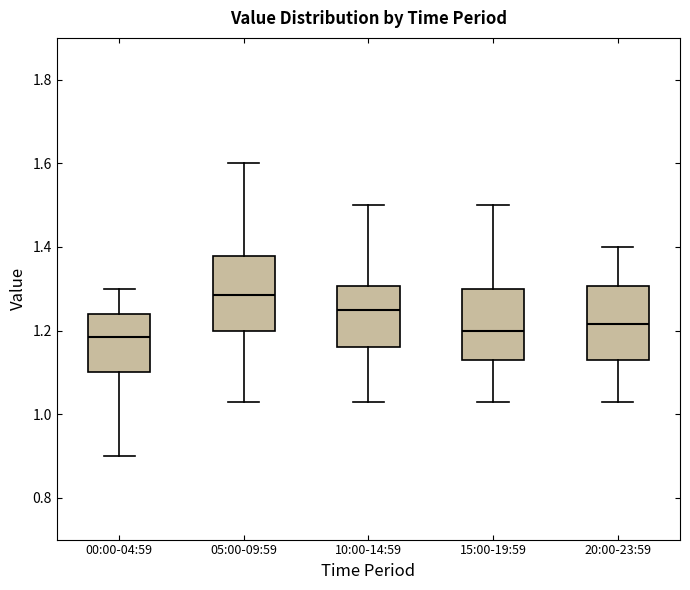

Reading left to right, read every box against the y-axis: the position of its median line, the range the box covers, and the ends of its whiskers. The values are not printed on the chart, so give them approximately, as read against the axis.

00:00-04:59: median 1.18, box 1.10 to 1.24, whiskers 0.90 to 1.30
05:00-09:59: median 1.28, box 1.20 to 1.38, whiskers 1.04 to 1.60
10:00-14:59: median 1.26, box 1.16 to 1.30, whiskers 1.04 to 1.50
15:00-19:59: median 1.20, box 1.14 to 1.30, whiskers 1.04 to 1.50
20:00-23:59: median 1.22, box 1.14 to 1.30, whiskers 1.04 to 1.40